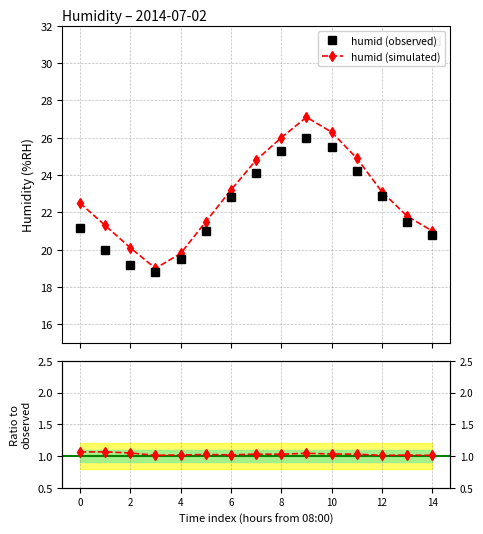

Which category has the lowest value in the sim / obs series?

12